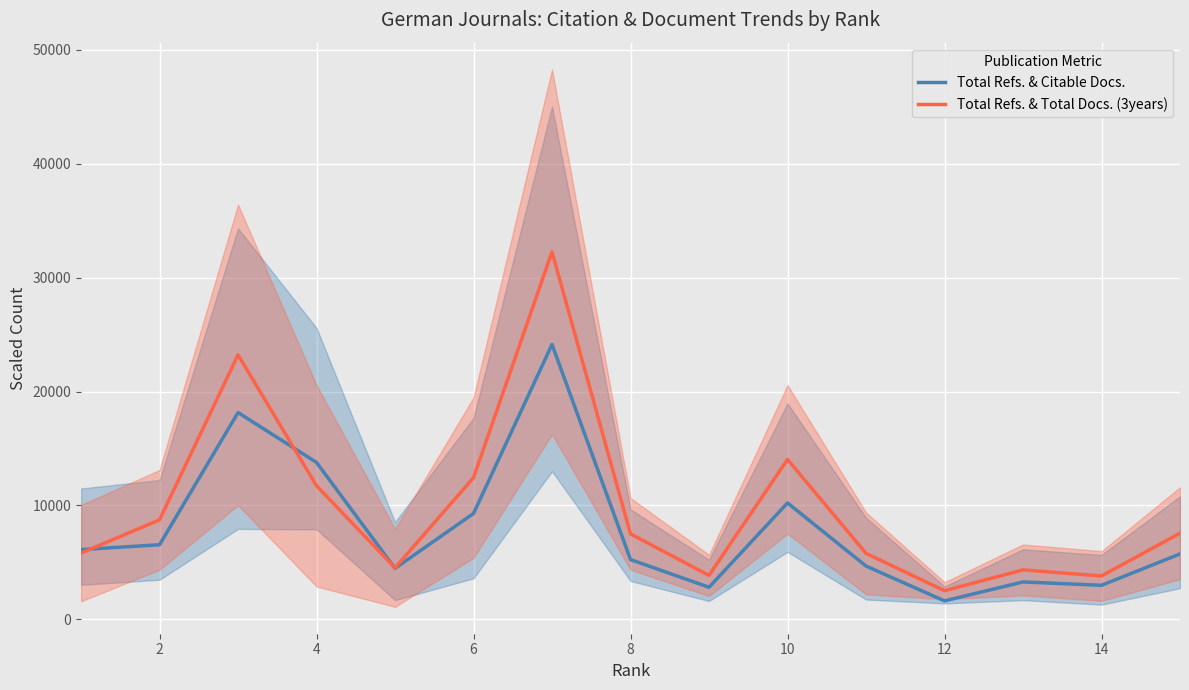

The value of Total Refs. & Citable Docs. at 4 is 27253.1. True or false?

False